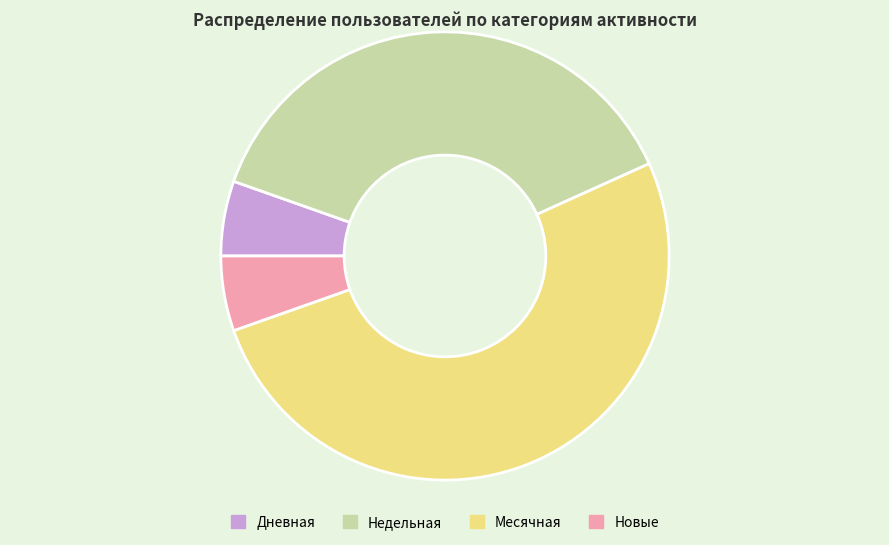

Which category has the biggest portion of the pie?

Месячная